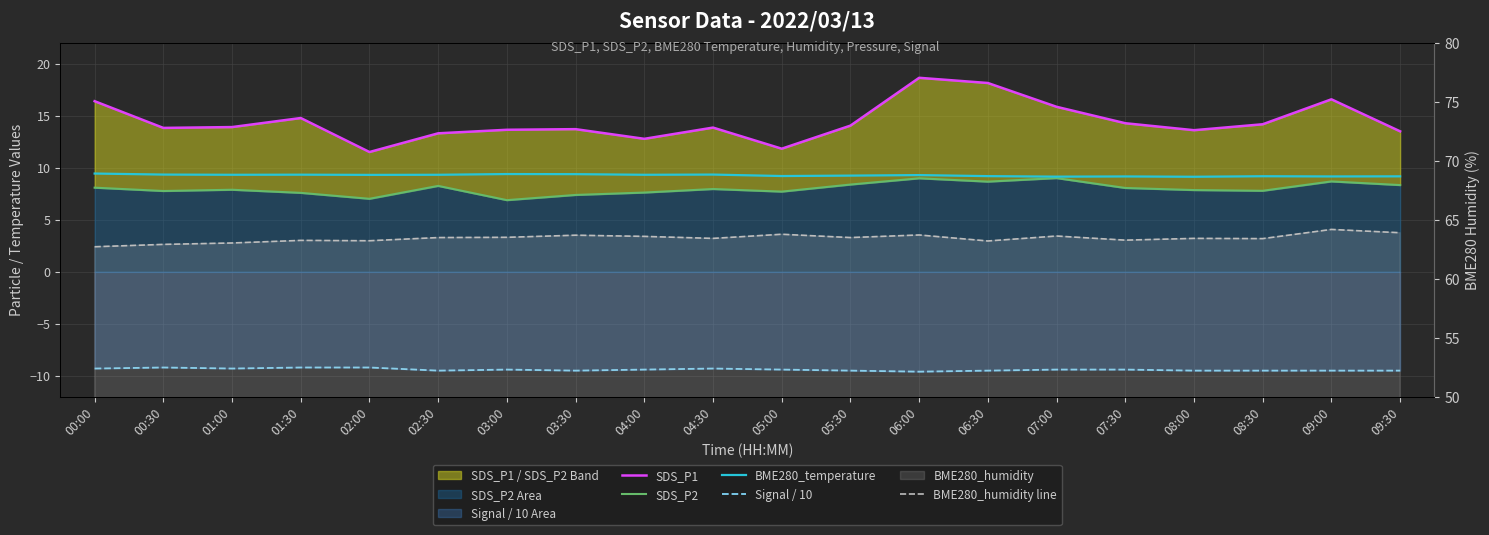

Which series has the largest total across all categories?

BME280_humidity line